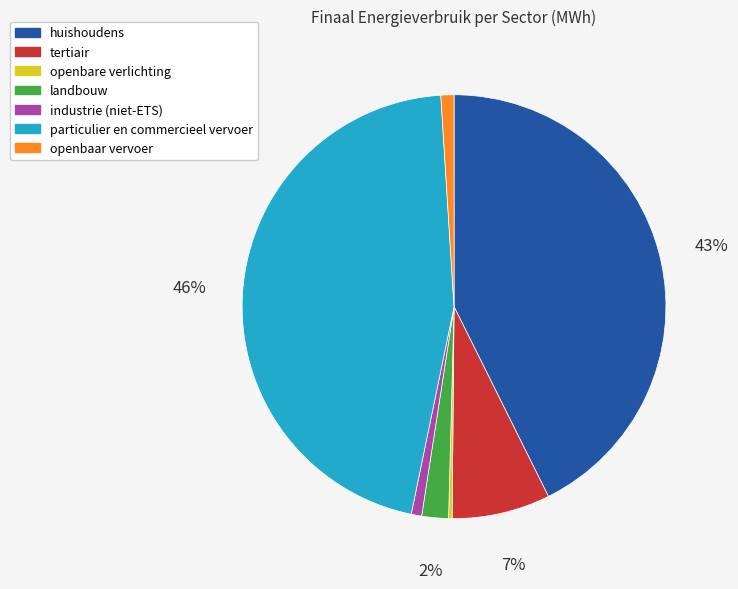

Which has a higher value, huishoudens or landbouw?

huishoudens